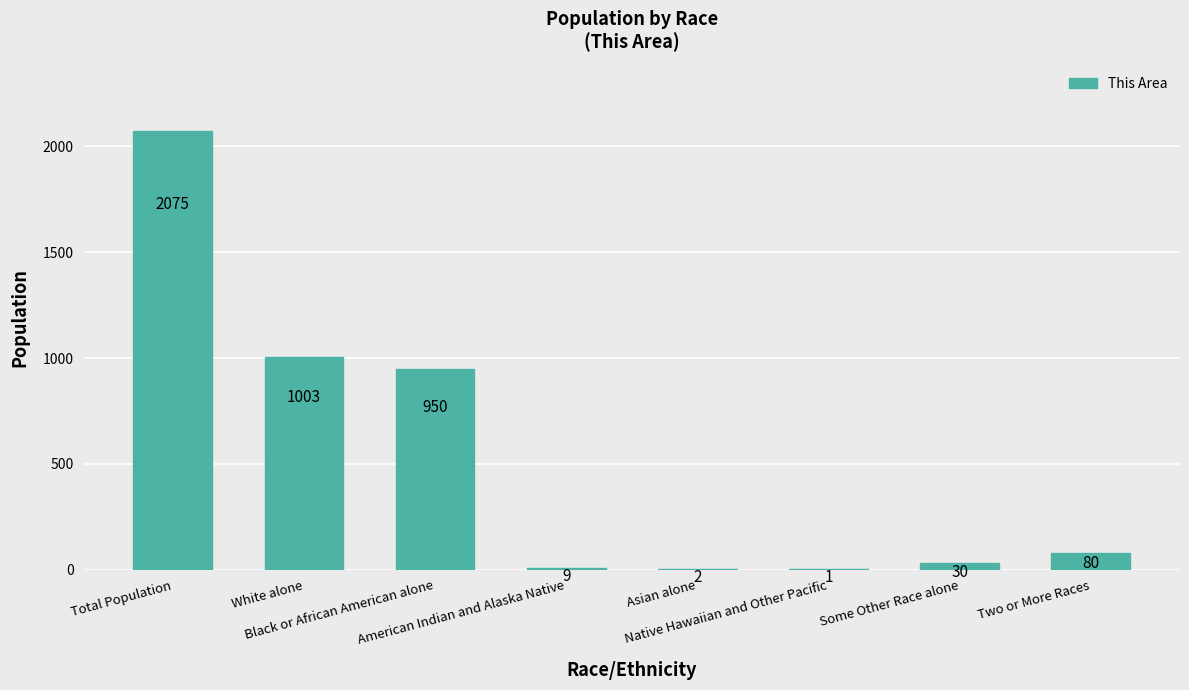

At which category does the chart reach its peak across all series?

Total Population